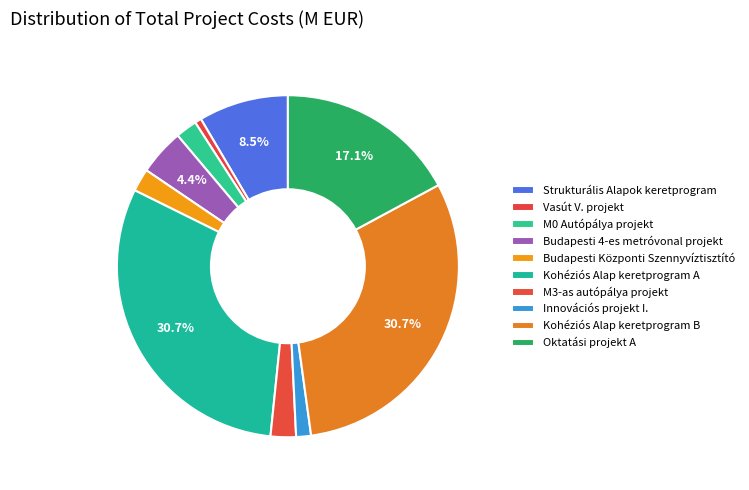

To the nearest percent, what portion does Kohéziós Alap keretprogram A represent?

31%